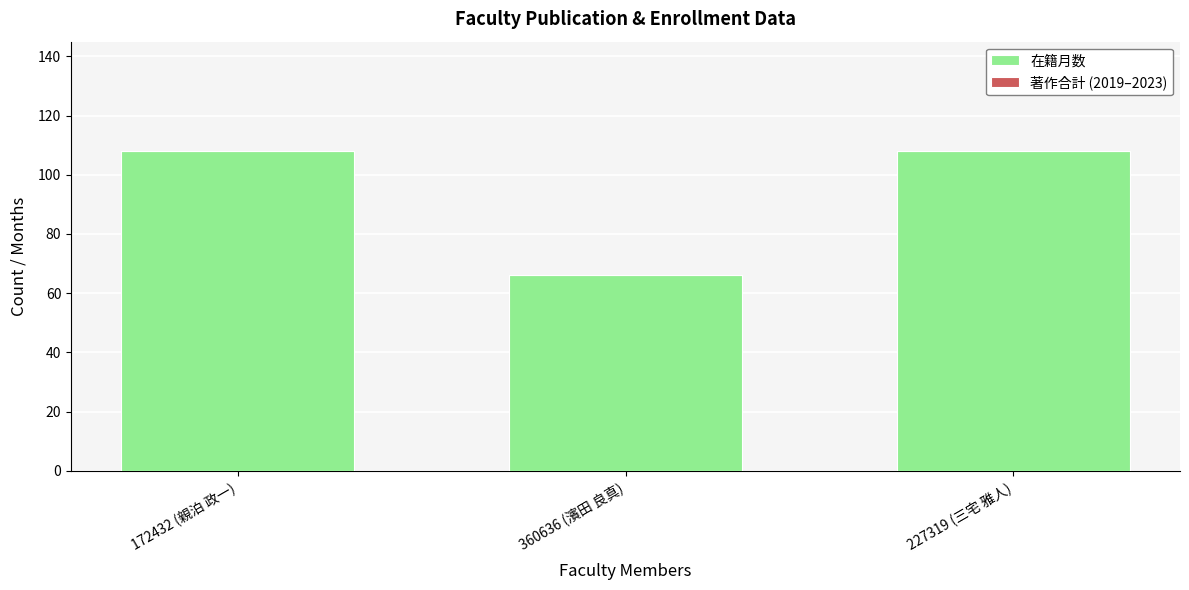

Is it true that the value at 227319 (三宅 雅人) is 108?

True